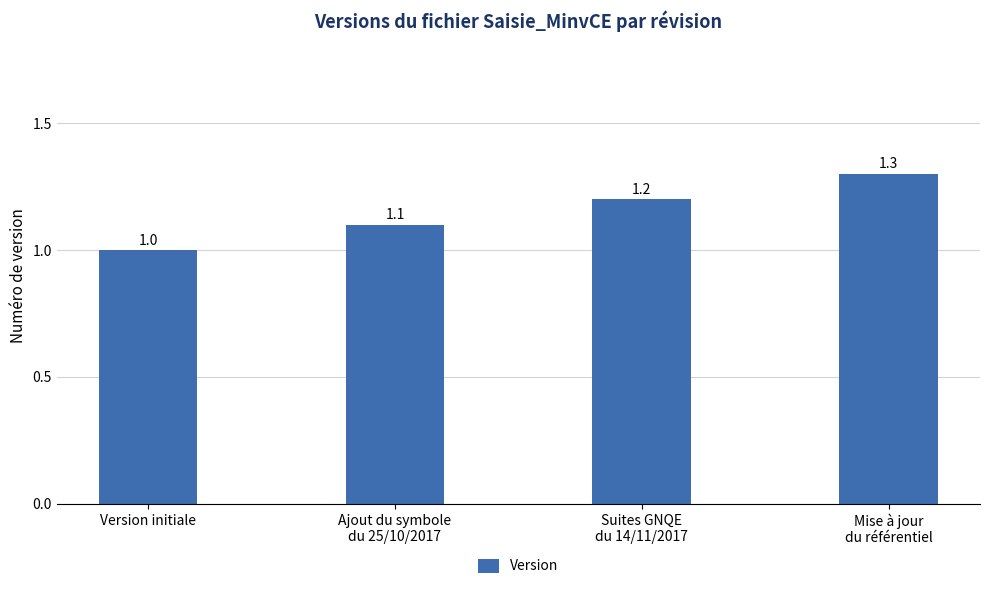

True or false: the data shows 1.9 at Suites GNQE
du 14/11/2017.

False